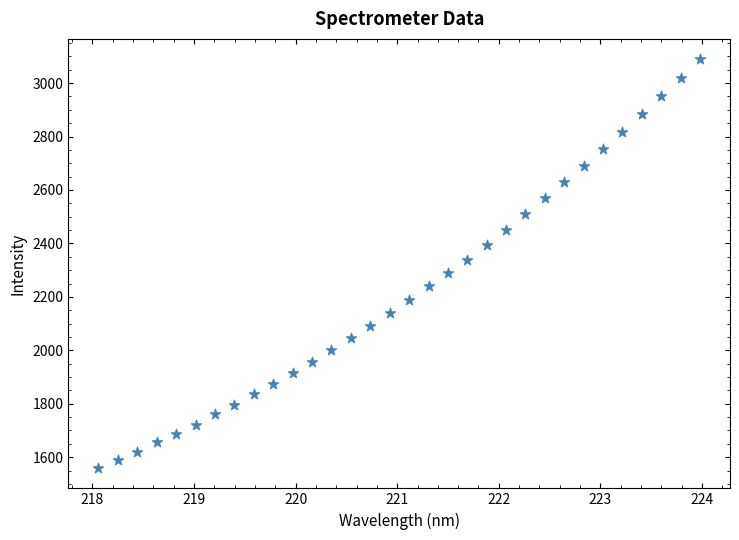

What is the range of Y values (max minus min)?

1529.1